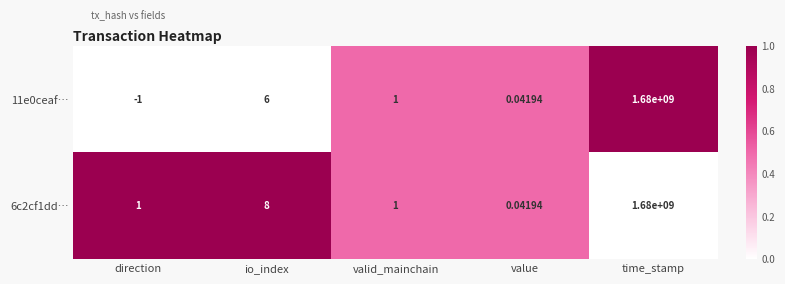

At which label does 11e0ceaf… reach its peak?

time_stamp